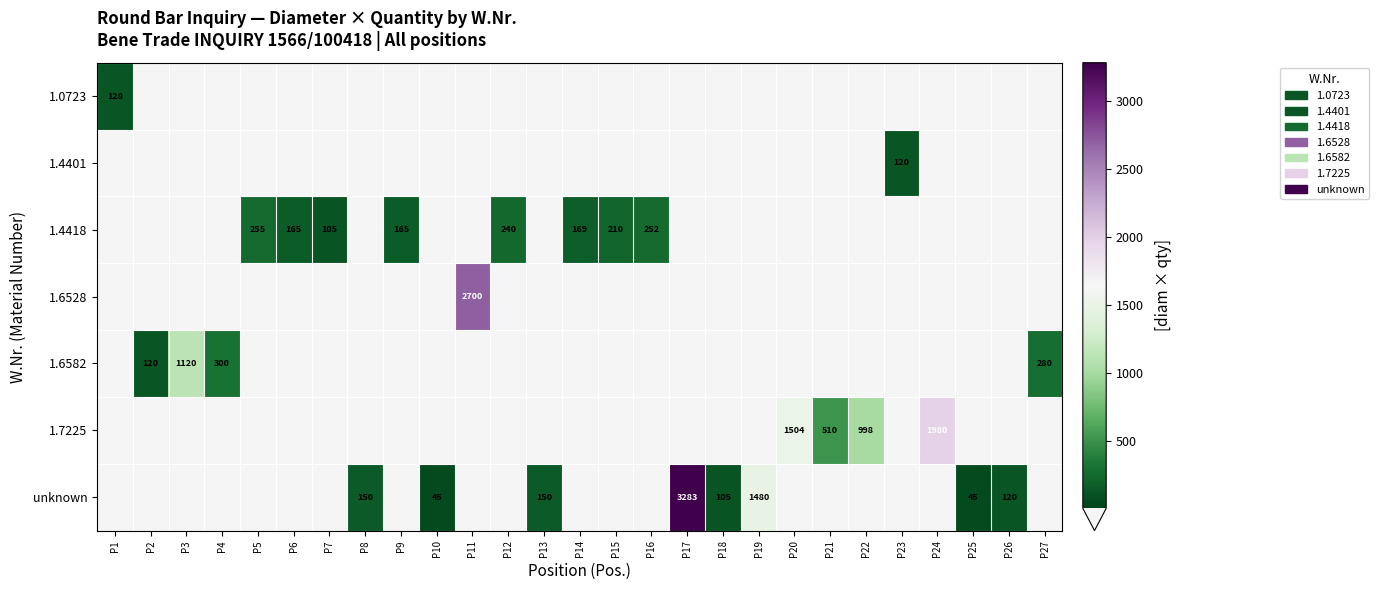

The value of 1.0723 at P1 is 81. True or false?

False